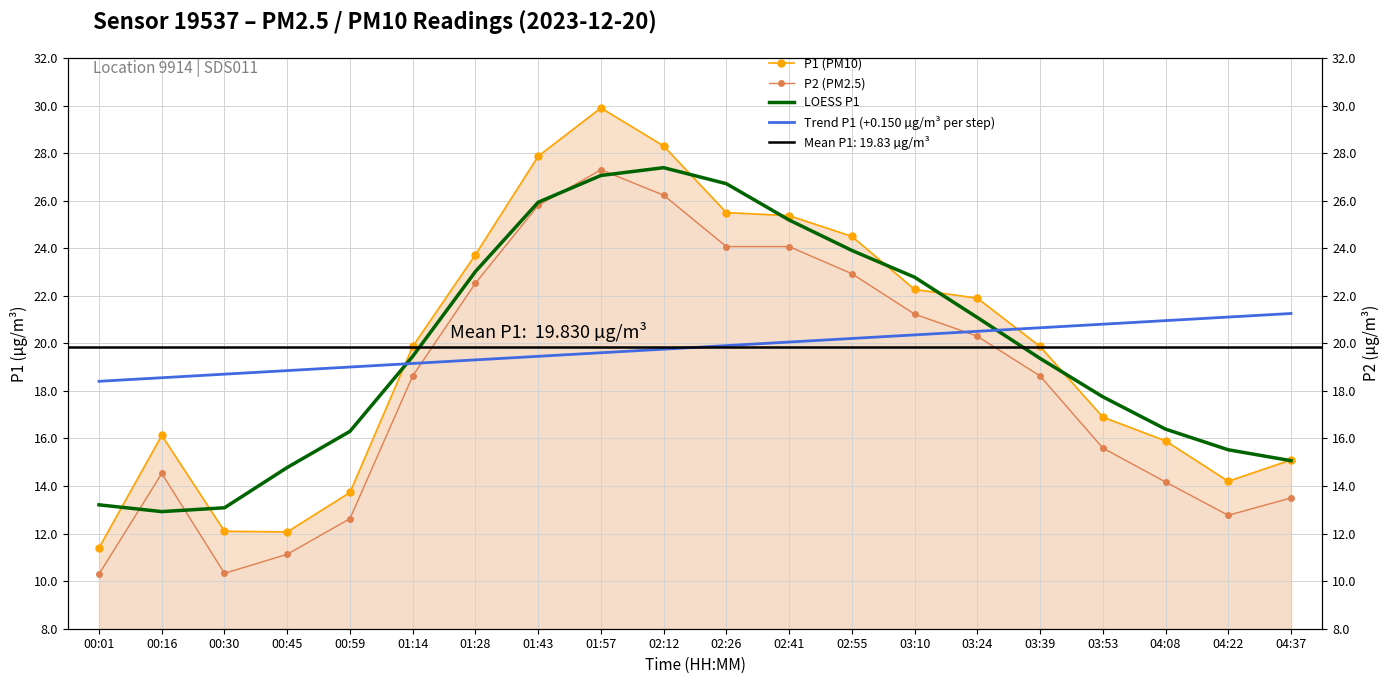

Where is the first local maximum for LOESS P1?

02:12